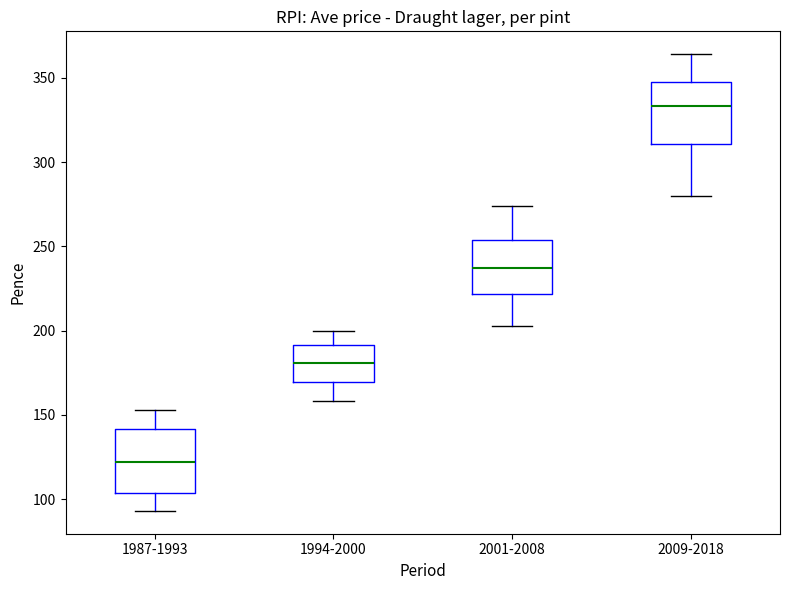

Where is the upper edge of the box for 1987-1993 on the y-axis? The values are not printed on the chart, so give them approximately, as read against the axis.

140